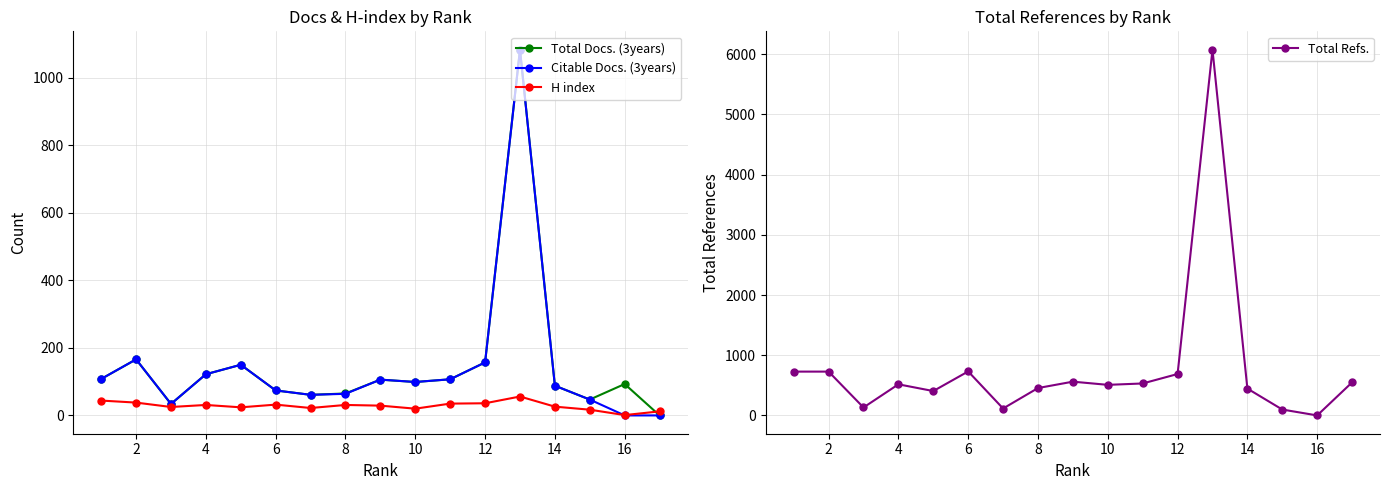

What is the sum of the Citable Docs. (3years) values at 6 and 16?

74